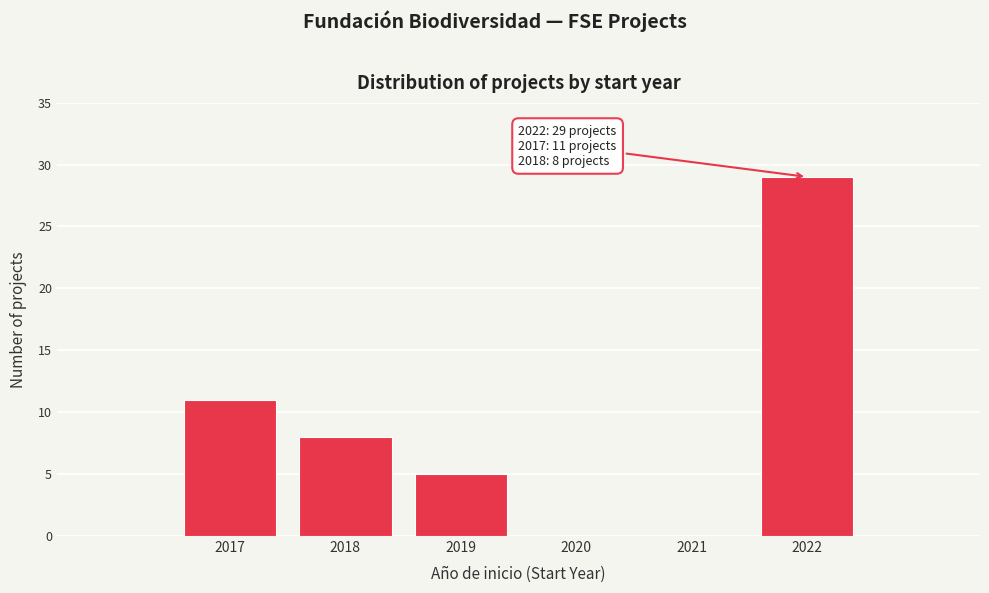

Reading left to right, transcribe all the data shown in this chart.

11	8	5	29